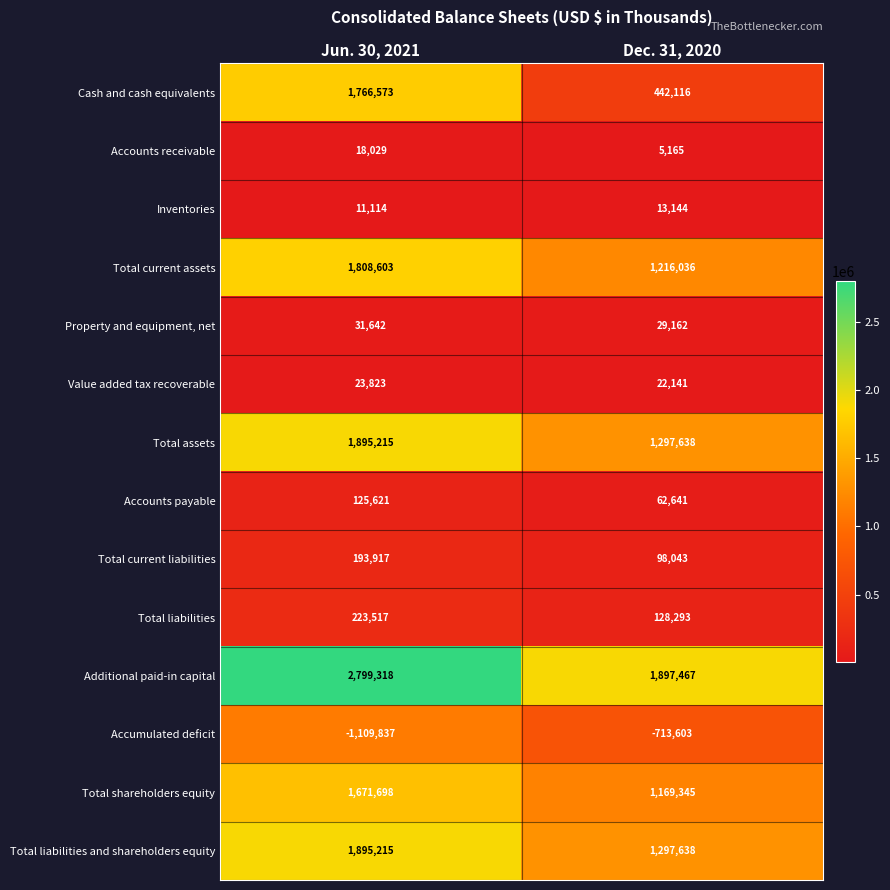

What is the sum of all Accounts payable values?

188262